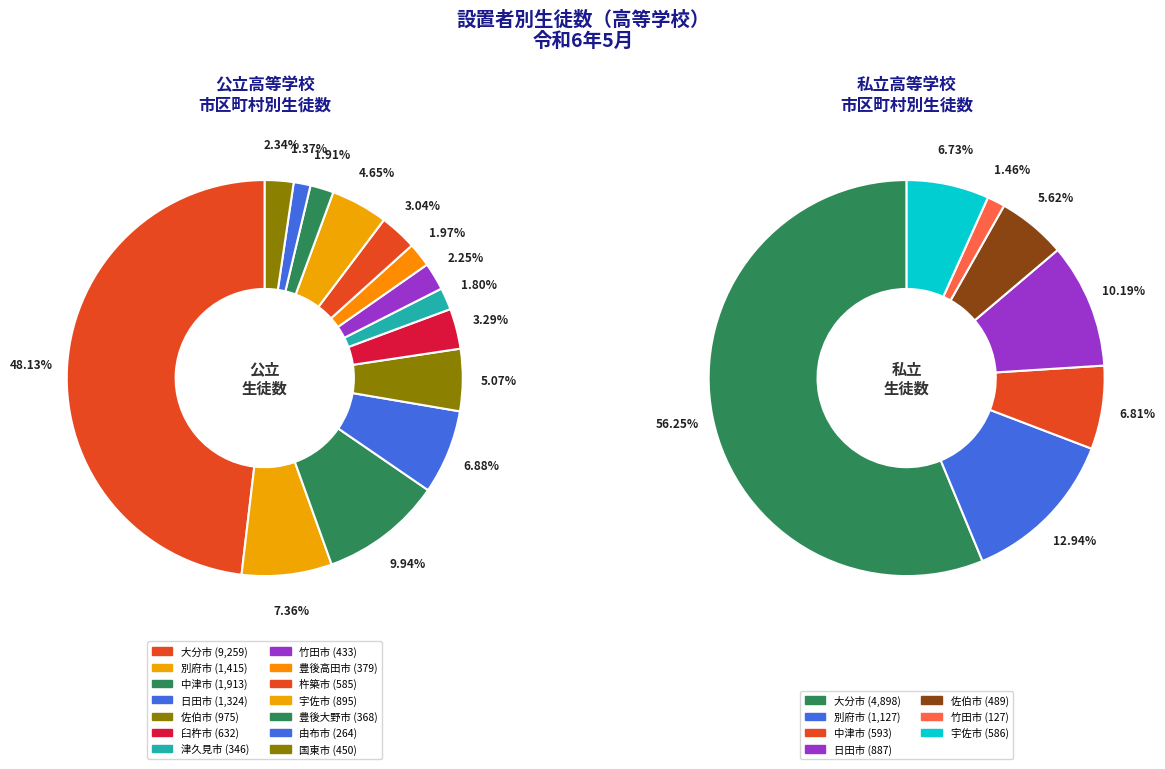

Which slice is the largest?

大分市